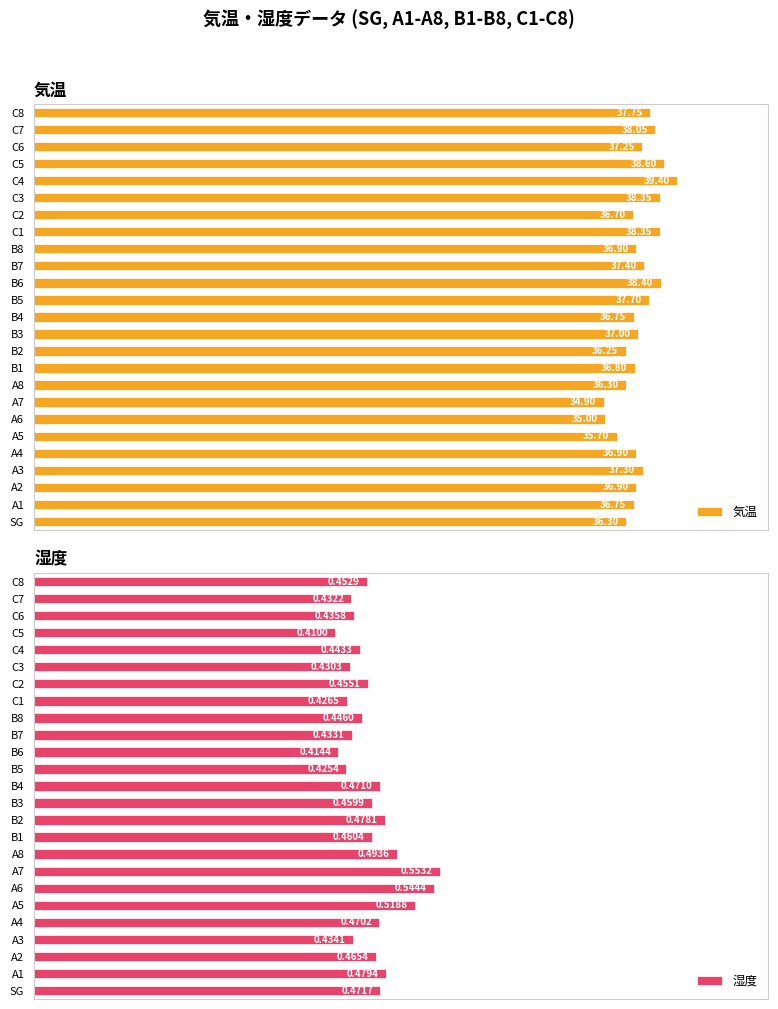

Rank the categories by 湿度 value from lowest to highest.

C5, B6, B5, C1, C3, C7, B7, A3, C6, C4, B8, C8, C2, B3, B1, A2, A4, B4, SG, B2, A1, A8, A5, A6, A7